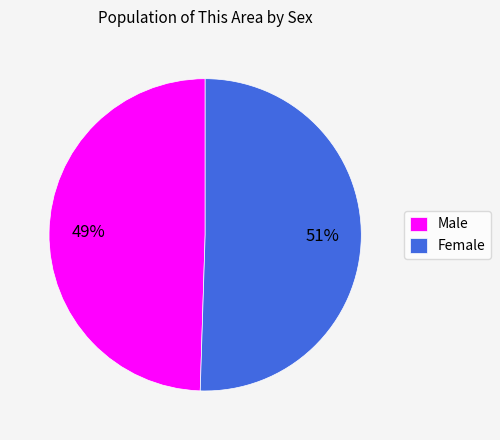

Which category has the smallest portion of the pie?

Male